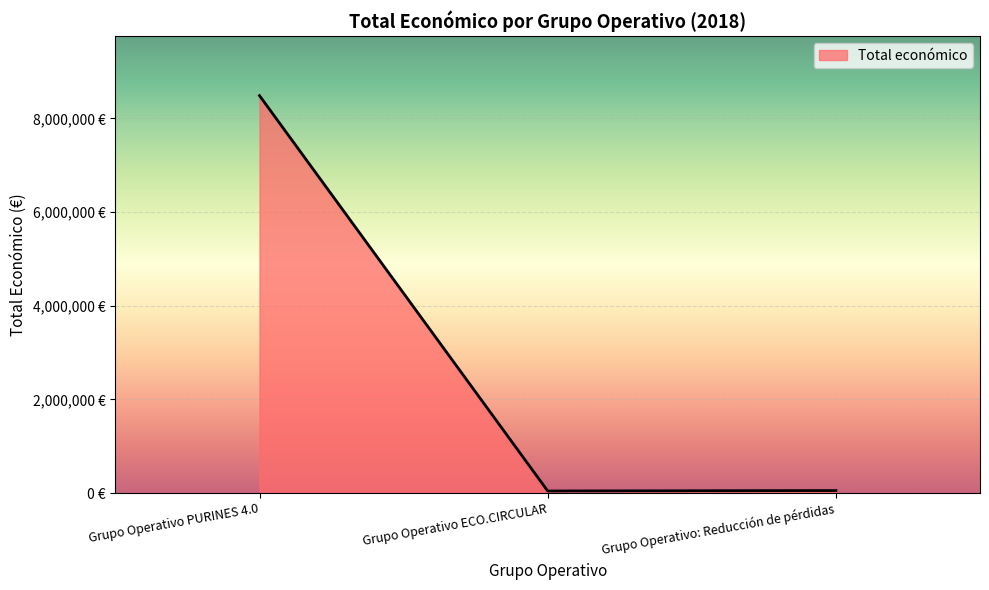

At which label does the data first exceed 52055?

Grupo Operativo PURINES 4.0